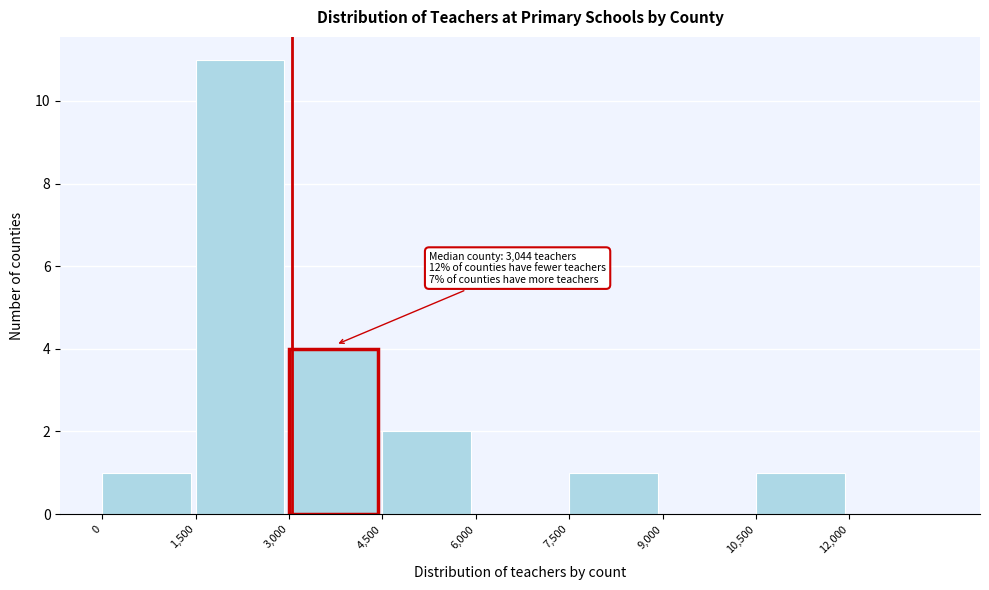

Over which range of the x-axis is the bar tallest?

1500 to 3000